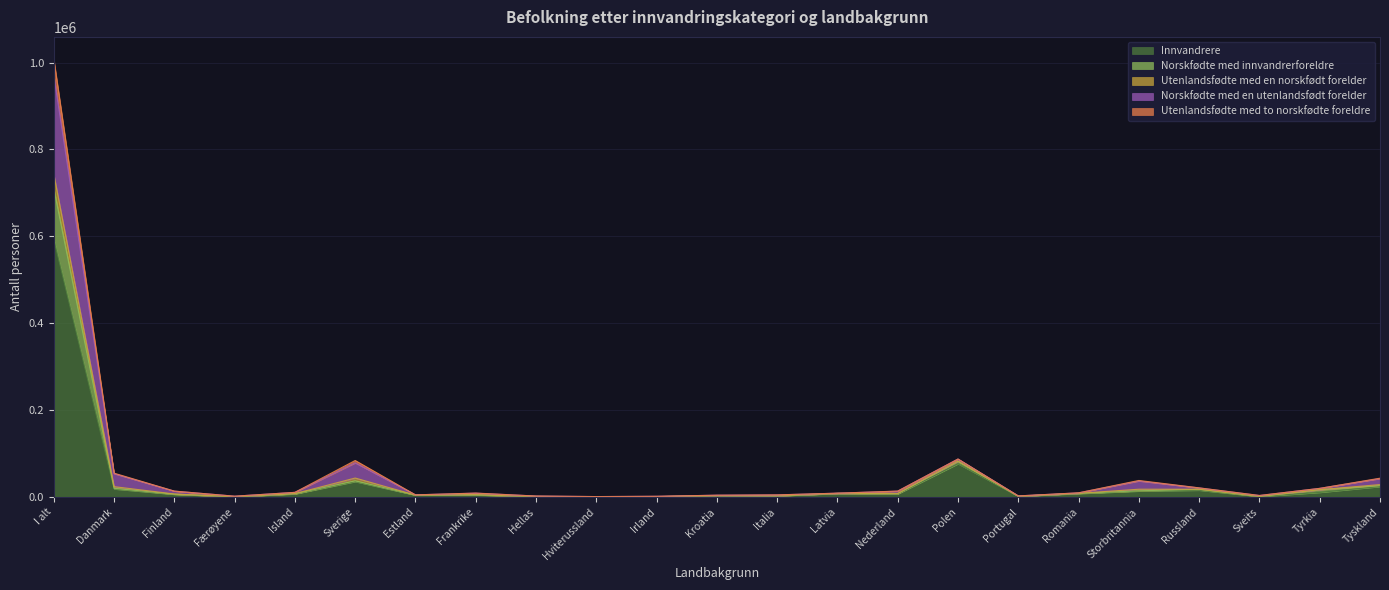

Count the number of categories in the chart.

23